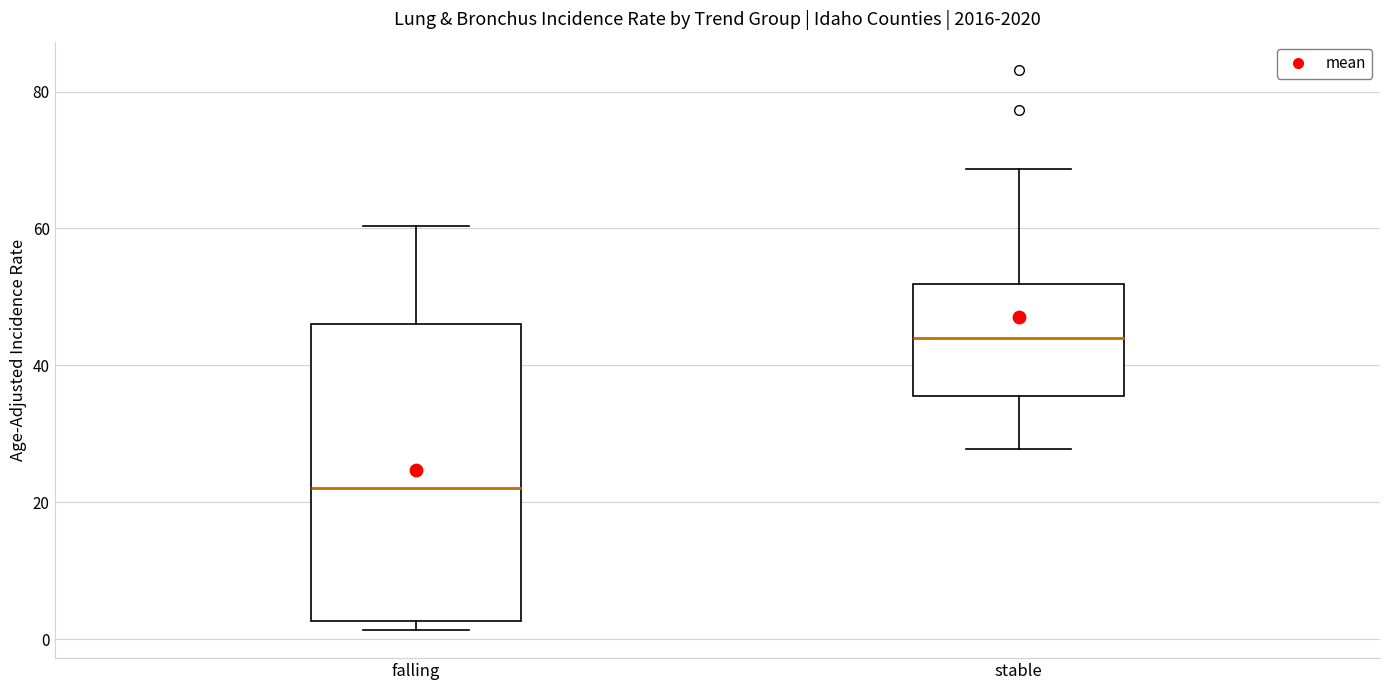

Comparing the boxes themselves (not the whiskers), which one is the tallest?

falling